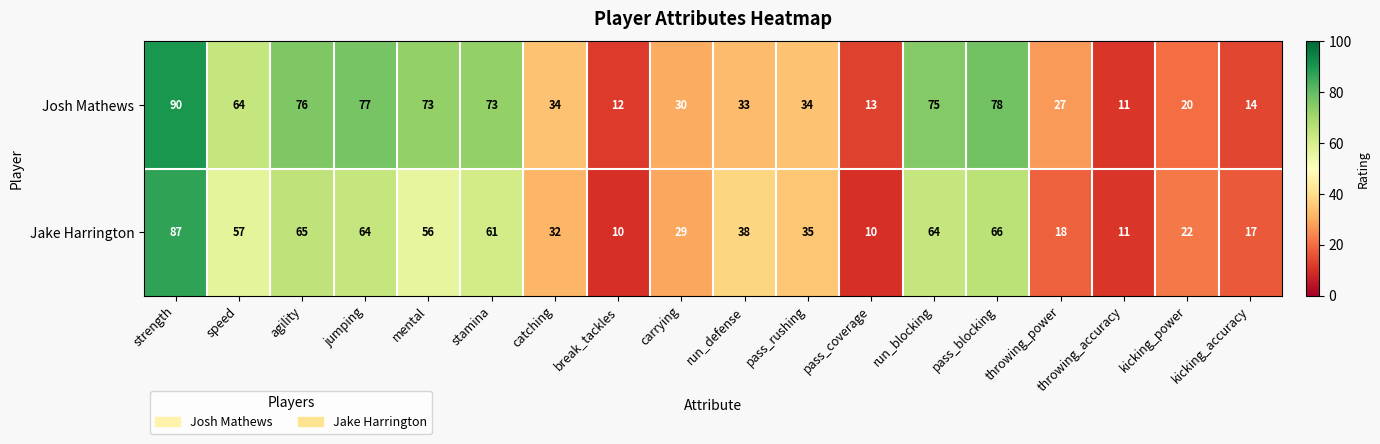

What is the sum of all Josh Mathews values?

834